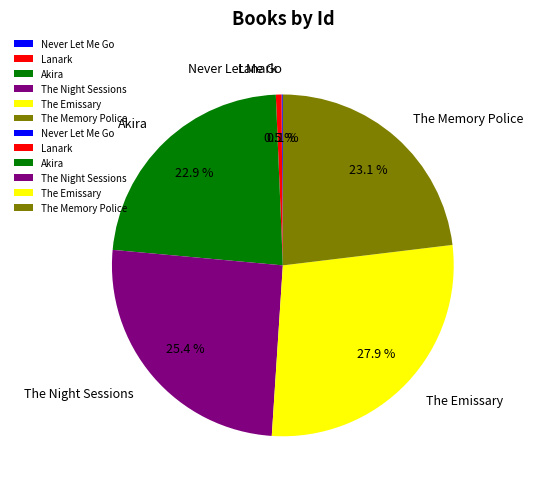

Which category has the biggest portion of the pie?

The Emissary